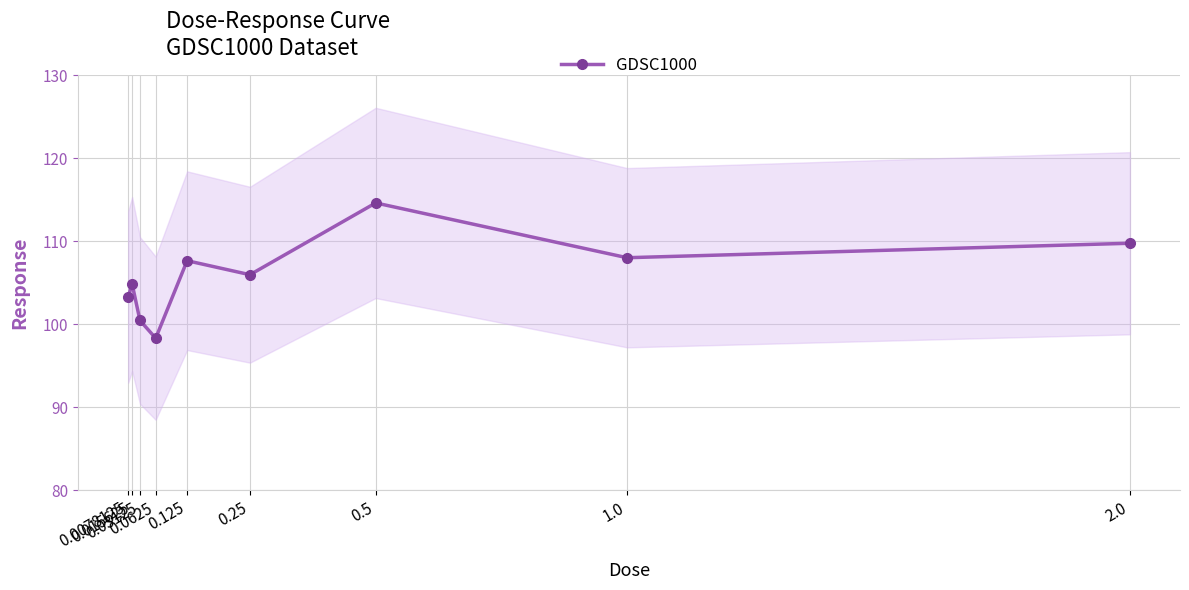

Where is the first local minimum?

0.0625